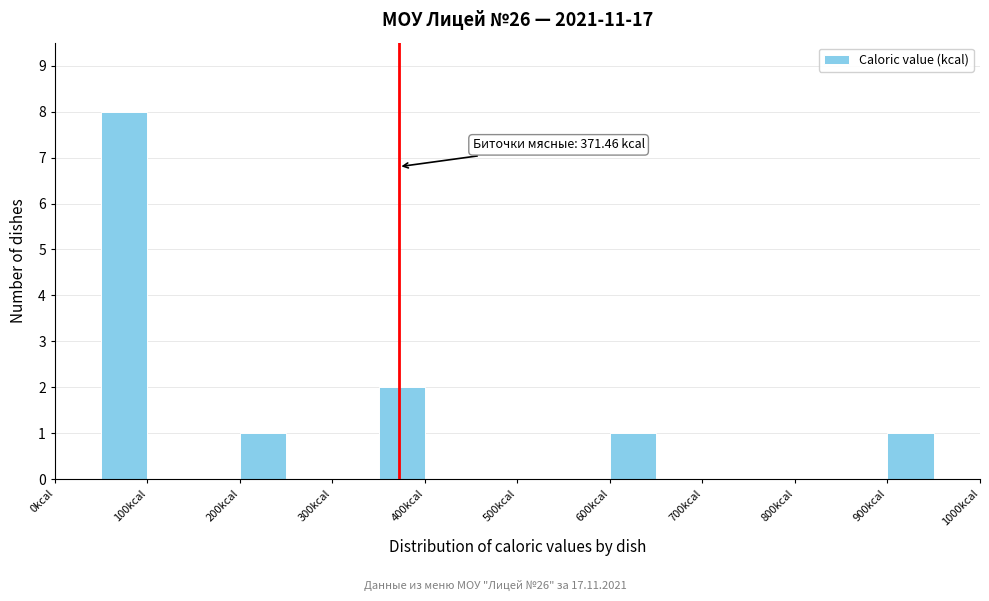

Which range on the x-axis has the tallest bar?

50 to 100